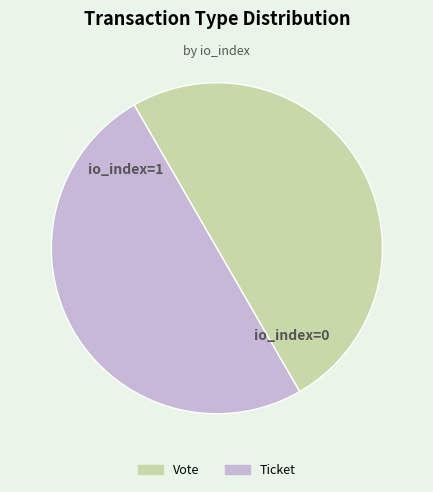

Is it true that Vote is 50% of the pie?

True